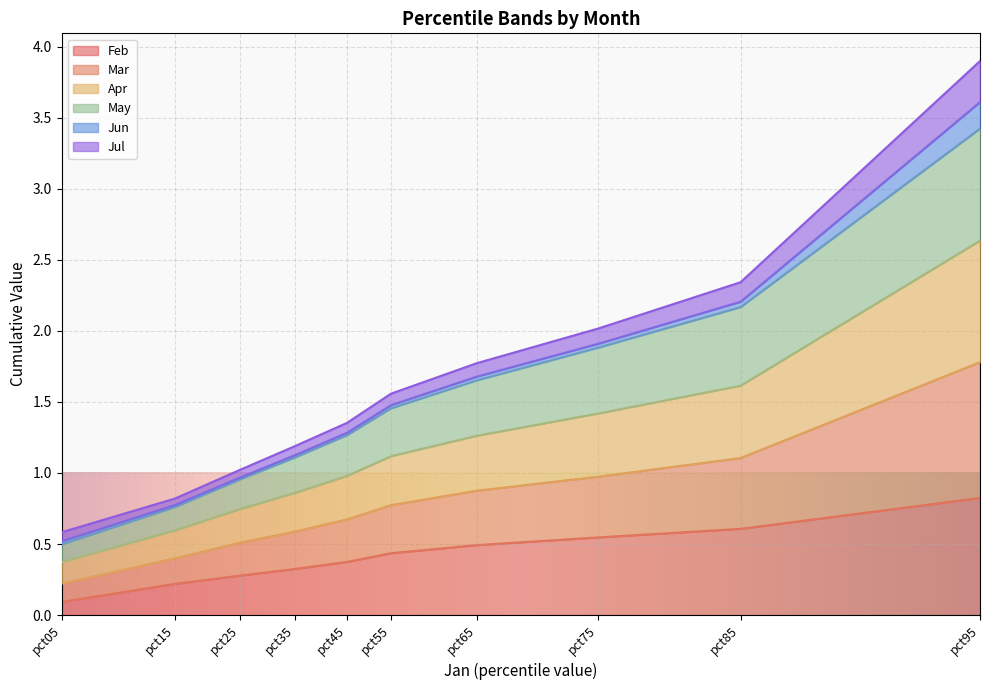

Which series has the largest range (max minus min)?

Mar